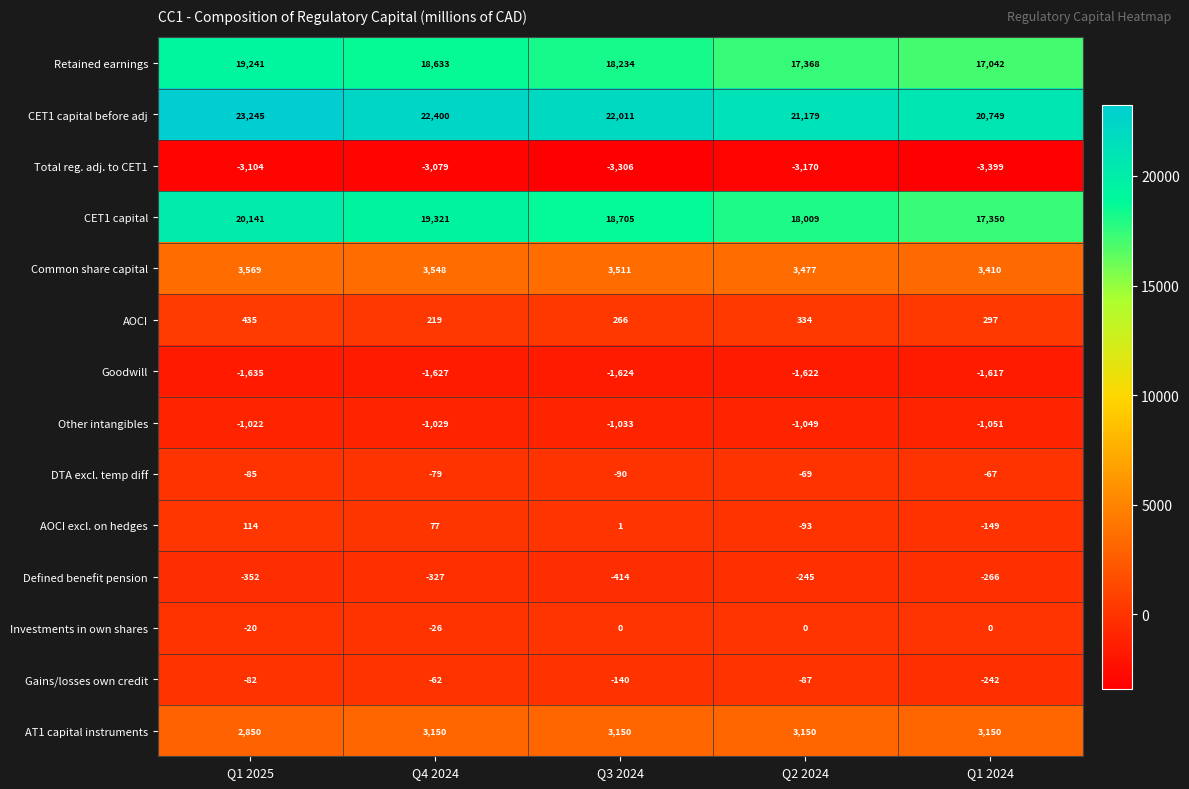

Which label corresponds to the smallest value in the chart?

Q1 2024